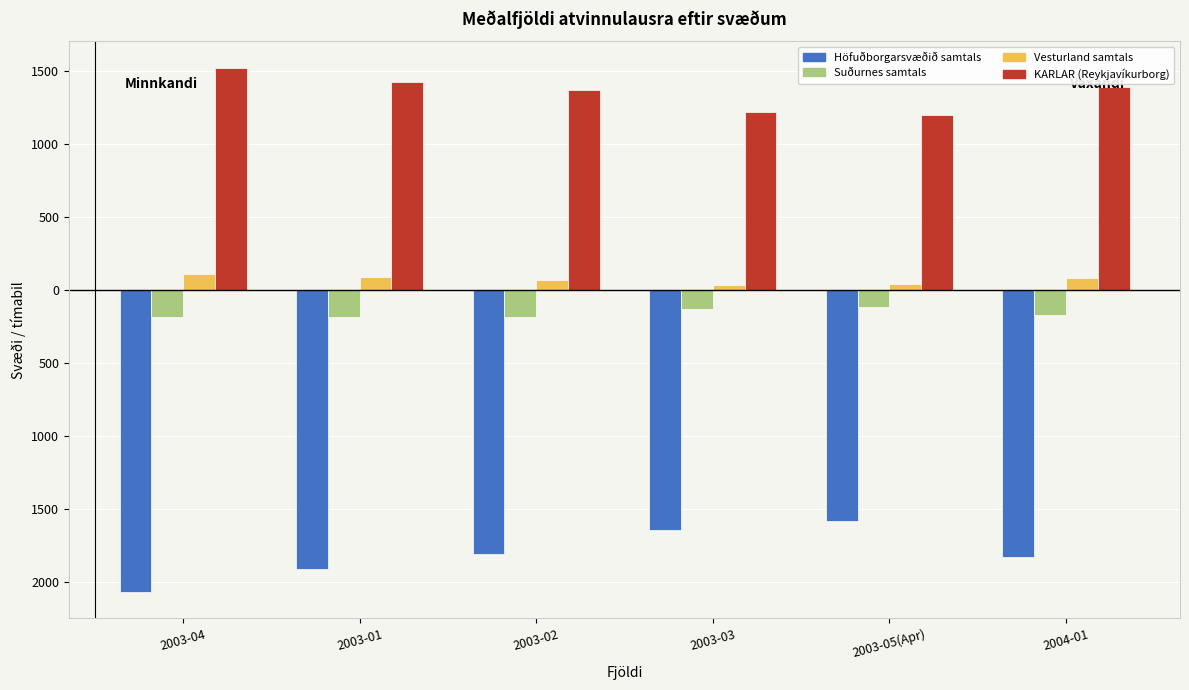

What are all the series names shown in the legend?

Höfuðborgarsvæðið samtals, Suðurnes samtals, Vesturland samtals, KARLAR (Reykjavíkurborg)